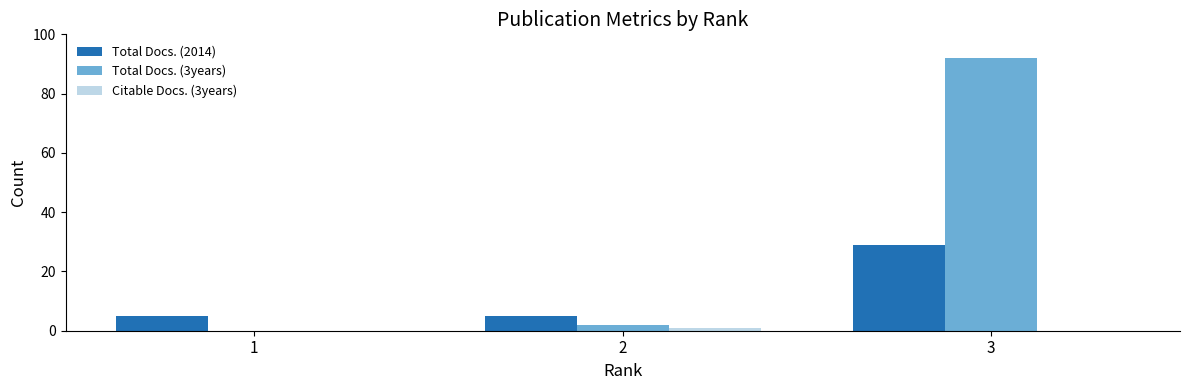

True or false: Citable Docs. (3years) has a value of 0 at 3.

True